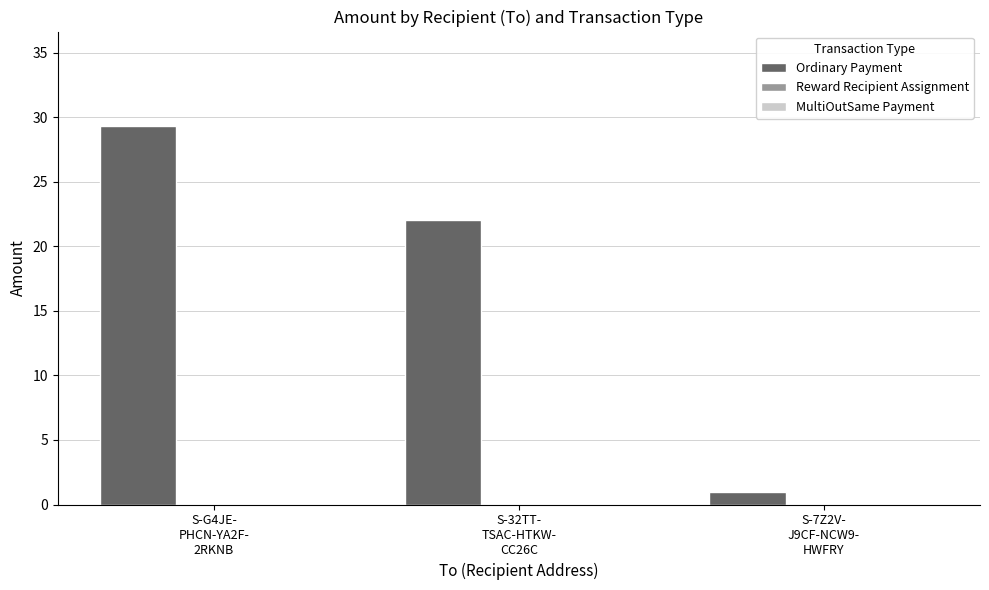

What is the greatest value displayed?

29.3